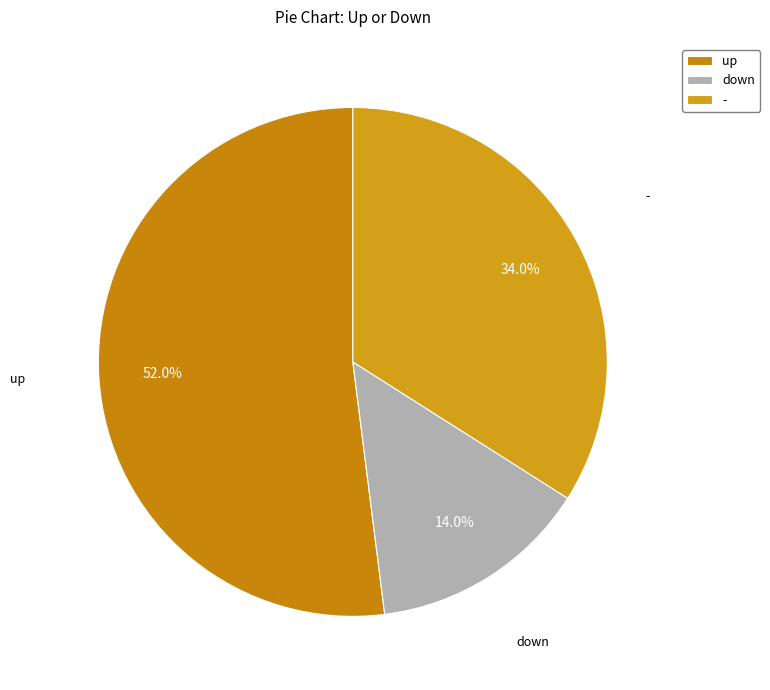

Which slice represents more than half of the pie?

up